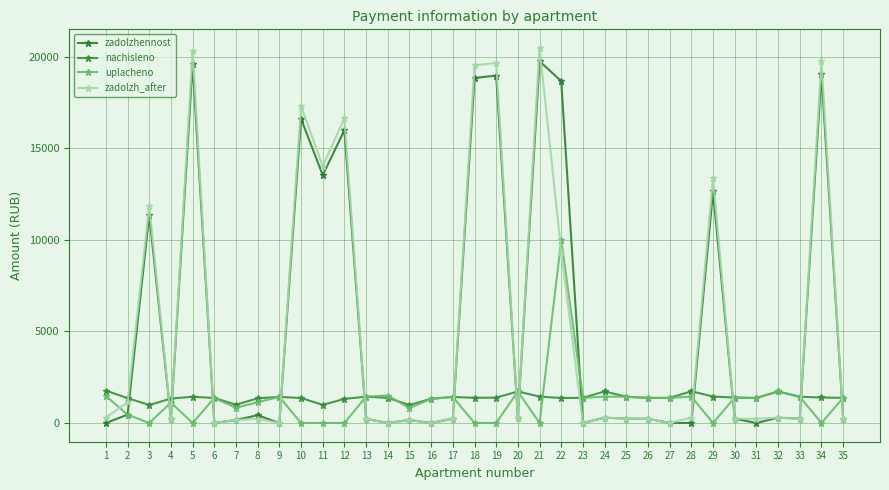

Count the number of categories in the chart.

35